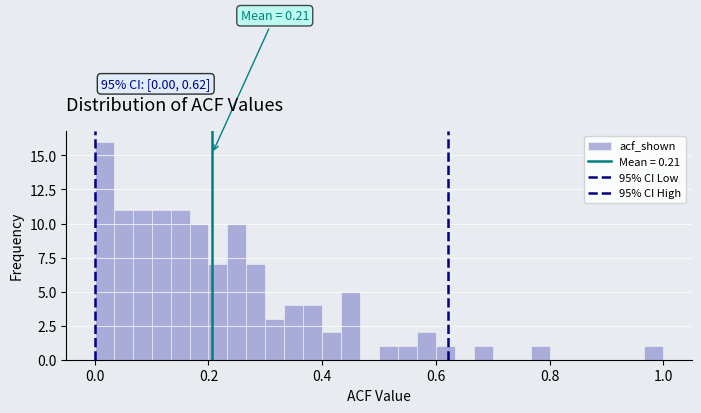

Read against the x-axis, roughly where is the centre of the tallest bar?

0.02